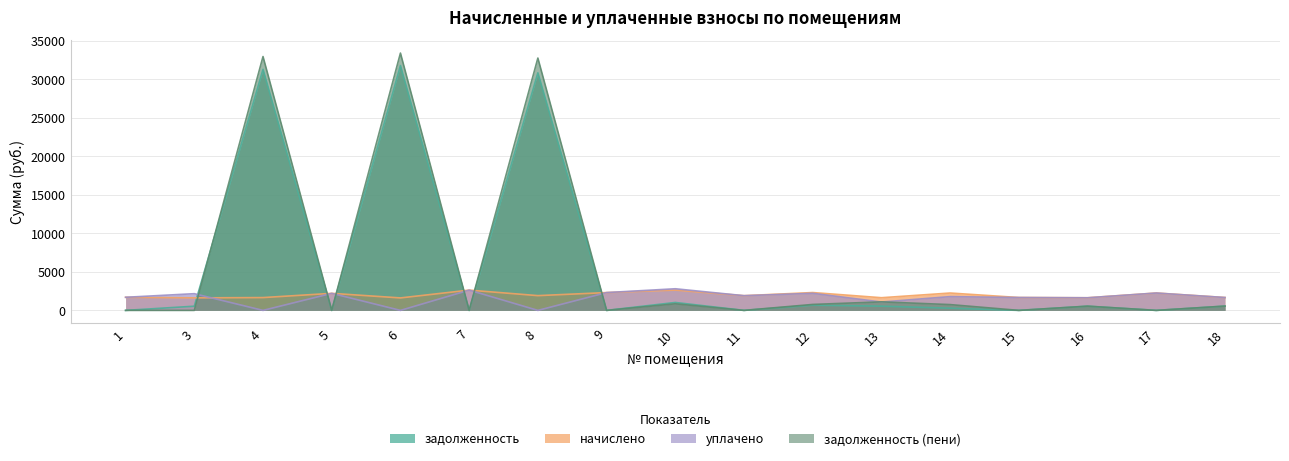

What is the sum of the уплачено values at 18 and 15?

3336.1